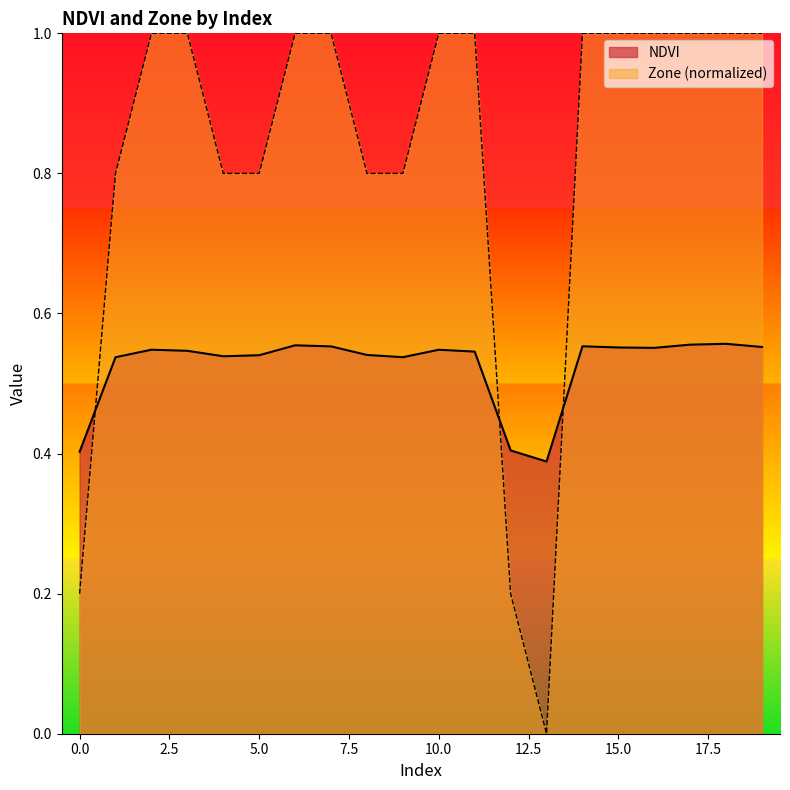

What is the minimum value for NDVI?

0.4